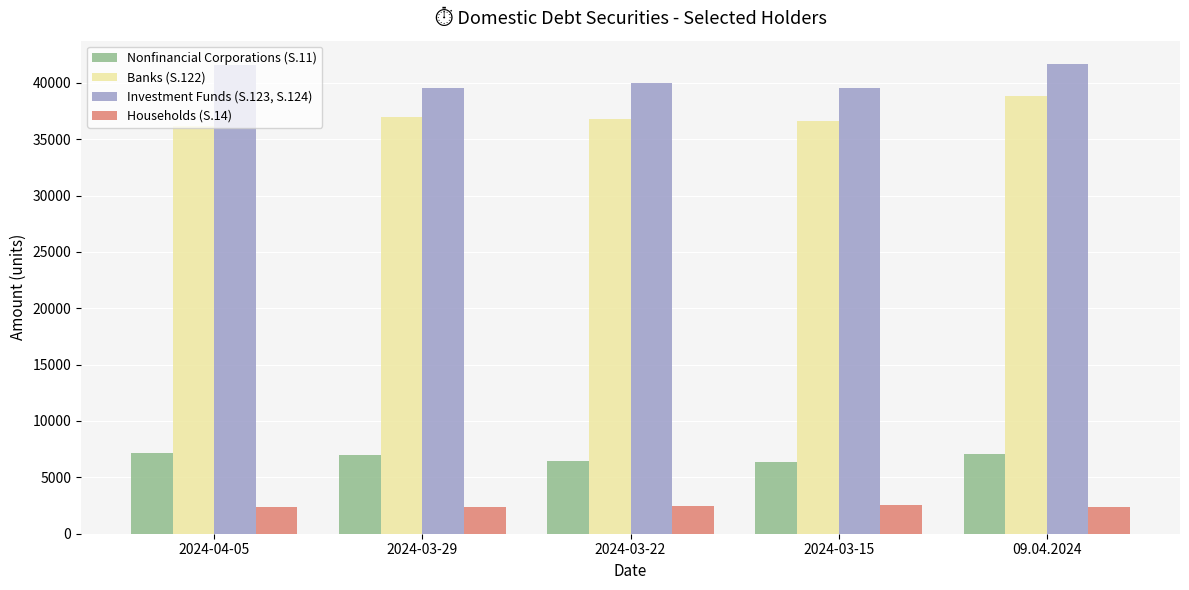

Is the value of Households (S.14) at 09.04.2024 greater than the value of Banks (S.122) at 09.04.2024?

No